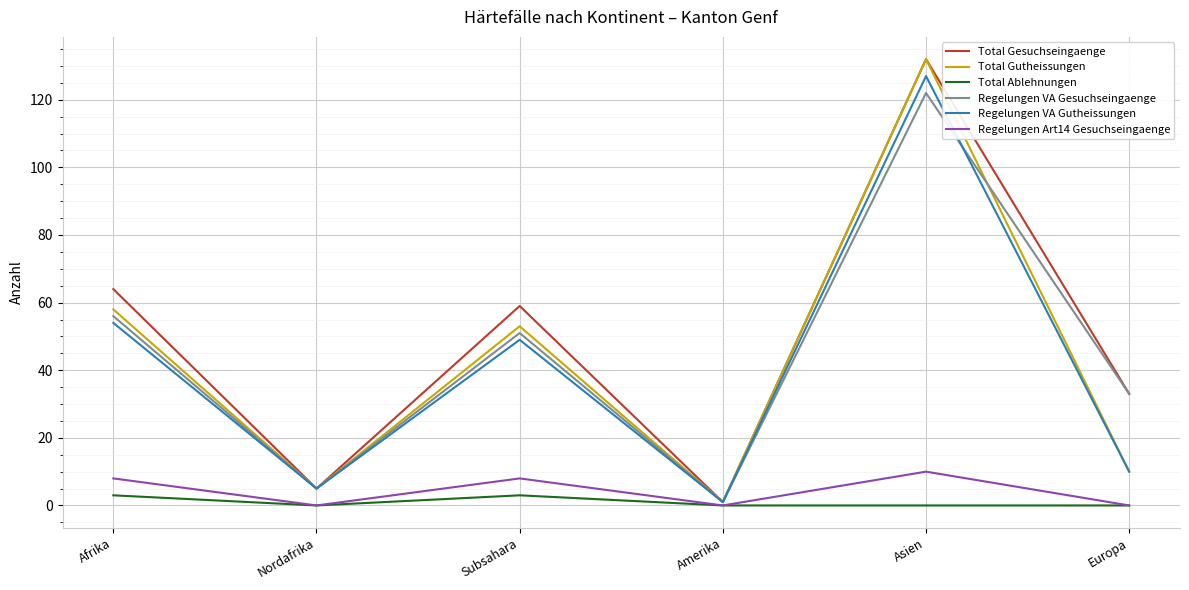

True or false: Total Ablehnungen has more than 2 interior local peaks.

False